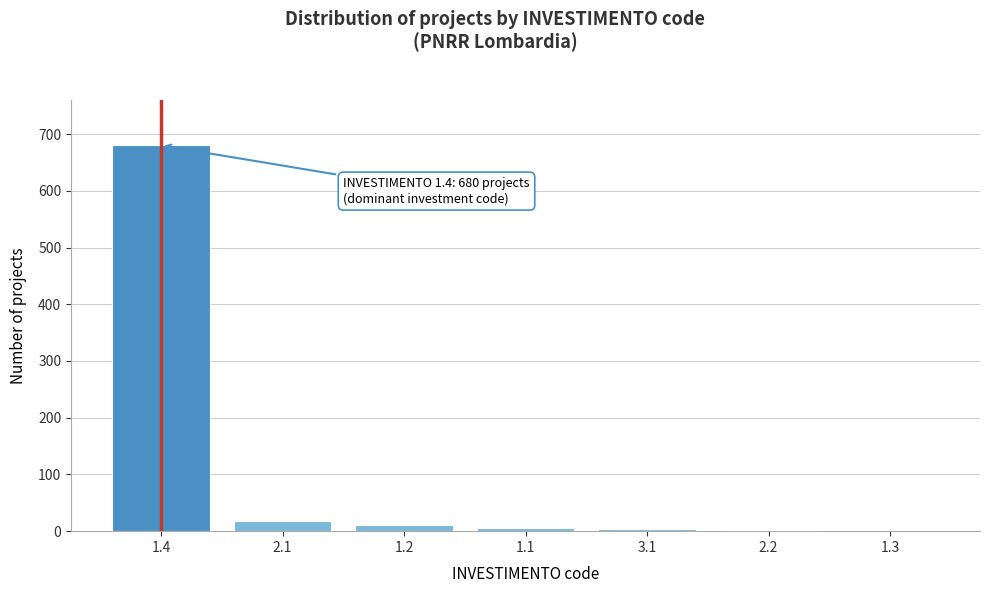

Between 1.3 and 2.1, which is larger?

2.1